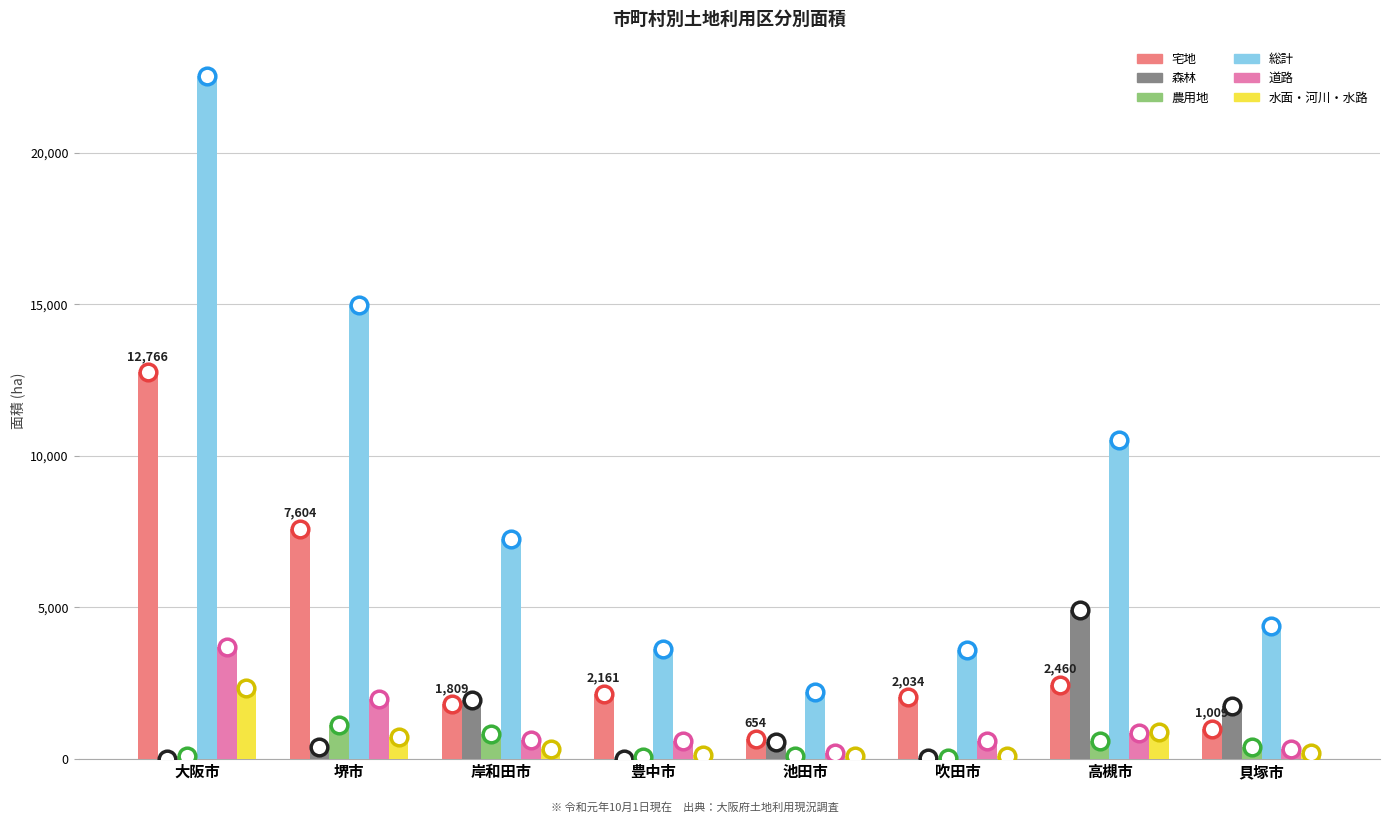

What is the greatest value displayed?

22530